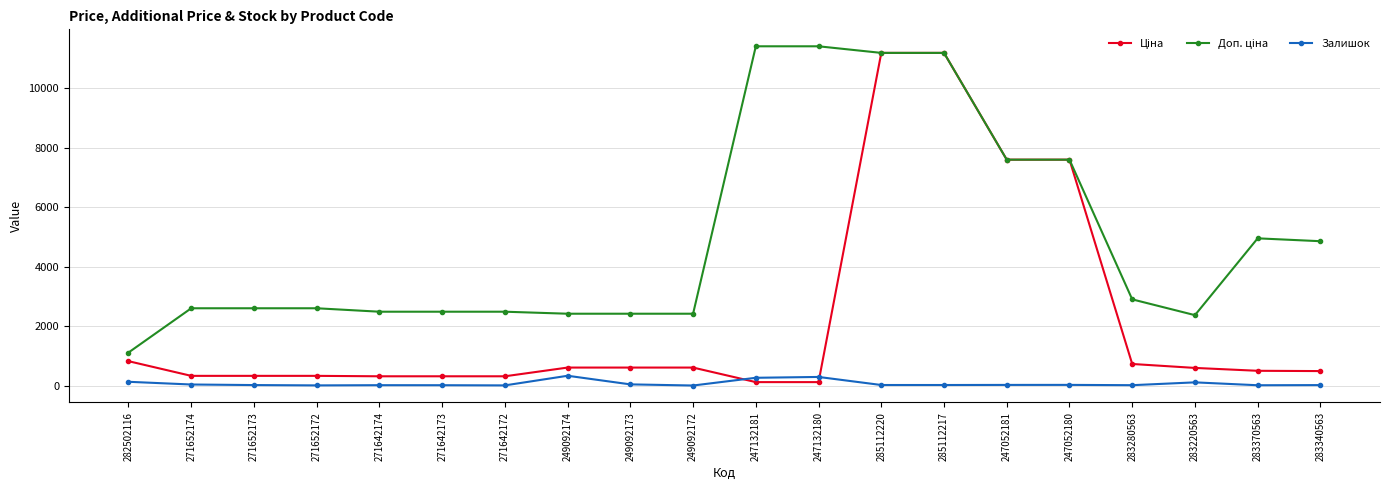

At how many categories does at least one series exceed 5698?

6